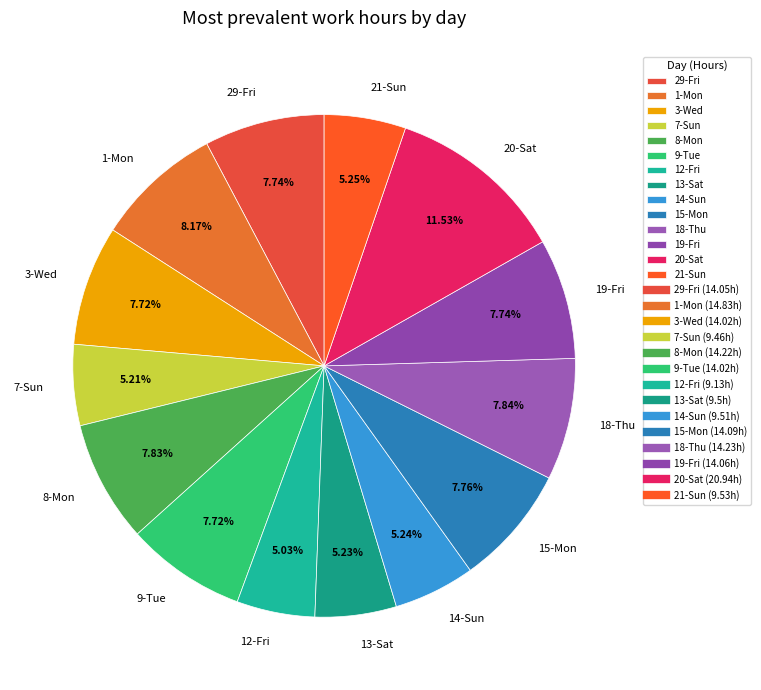

Does 9-Tue represent more than half of the total?

No